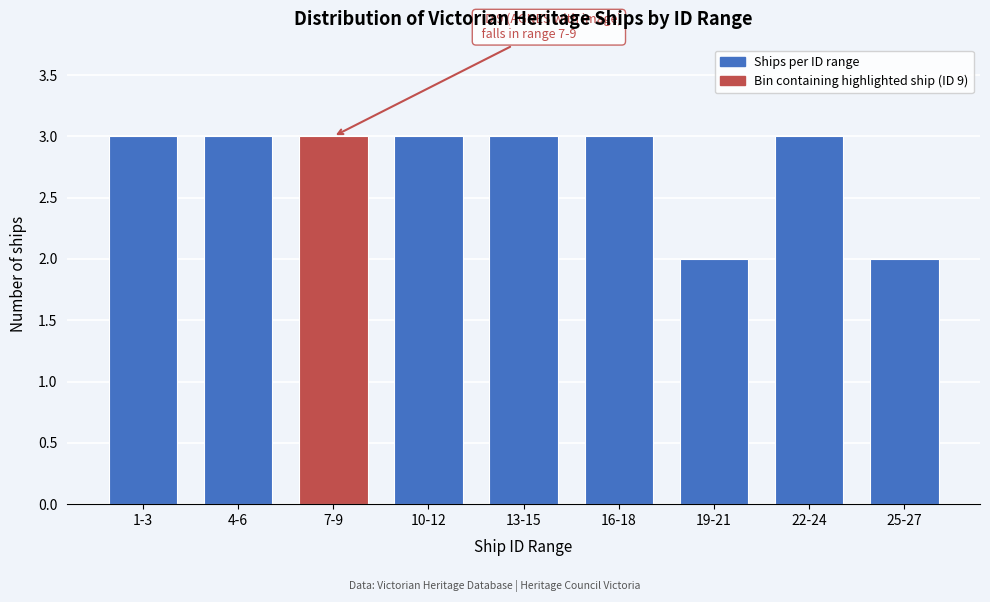

Reading left to right, what are all the values shown in this chart?

1-3=3	4-6=3	7-9=3	10-12=3	13-15=3	16-18=3	19-21=2	22-24=3	25-27=2